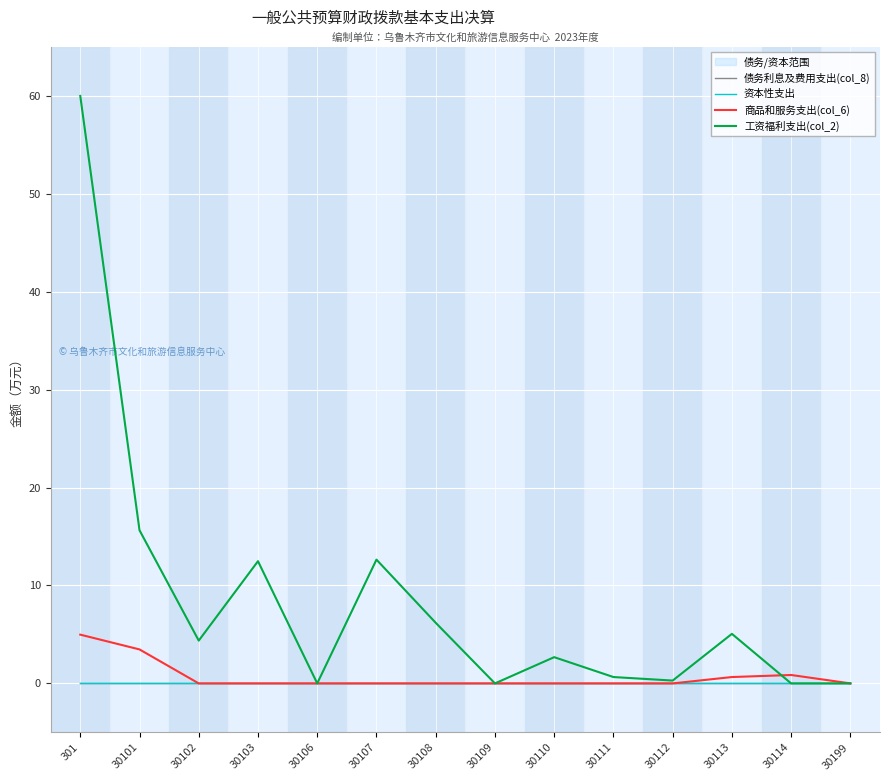

Which has a higher value, 30107 or 30113?

30107